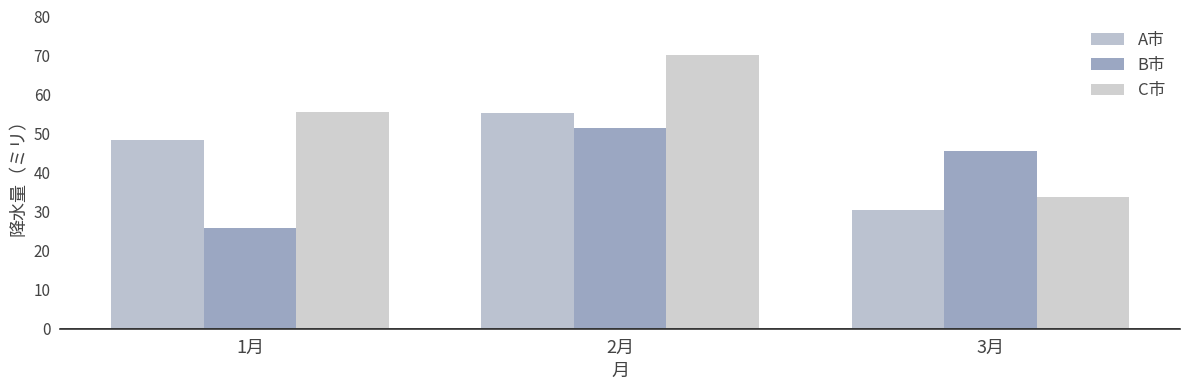

Are the bars grouped side by side (vs. stacked)?

Yes